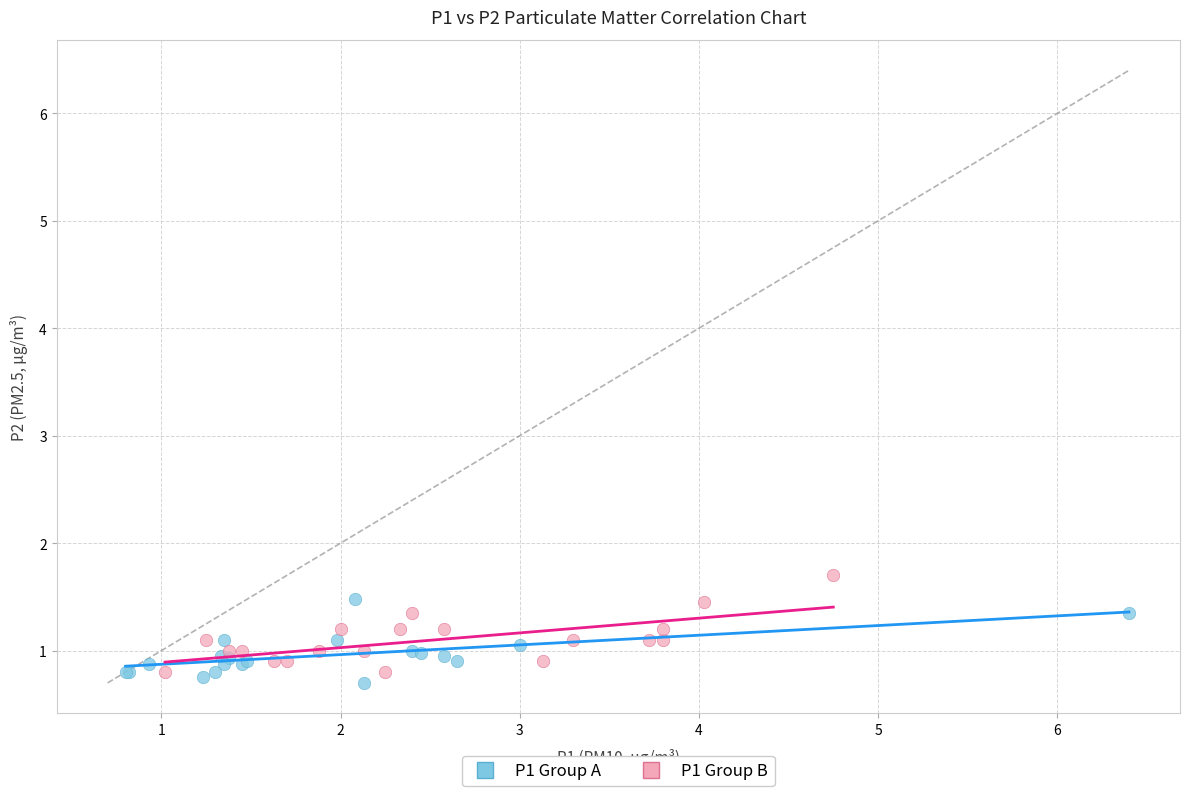

Which series contains the lowest Y value?

P1 Group A